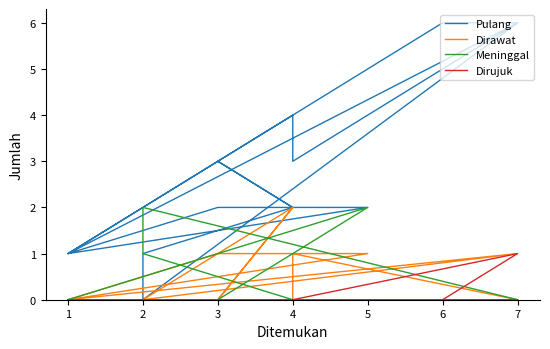

How many lines are shown in the chart?

4